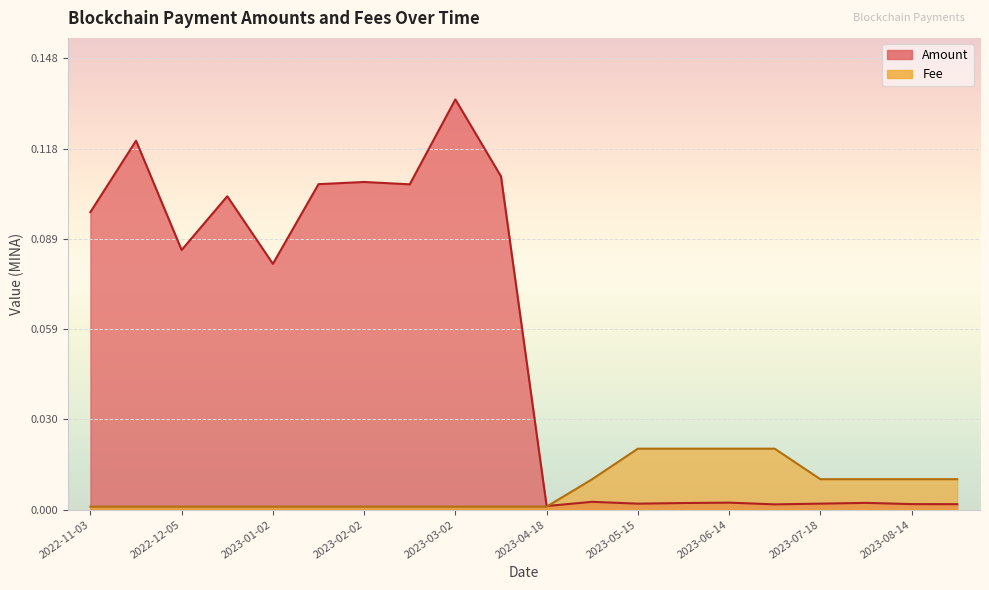

What is the sum of all Fee values?

0.1